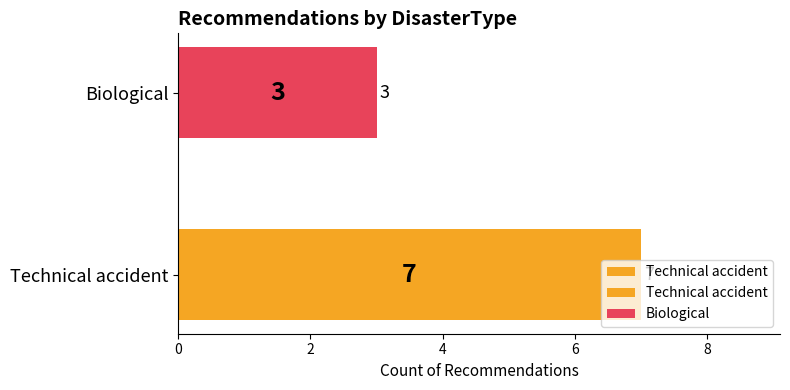

How many values are between 3 and 7?

2